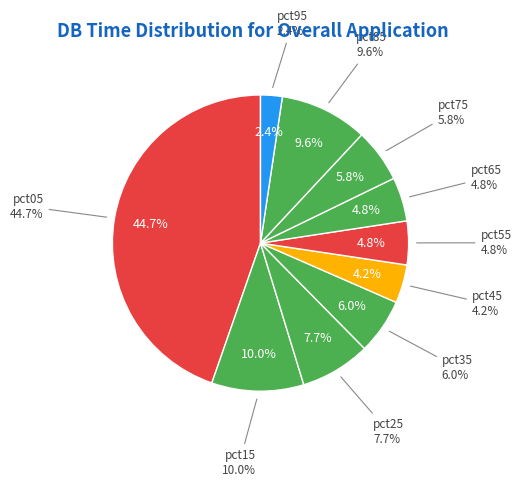

The pct75 slice represents 6% of the pie. True or false?

True